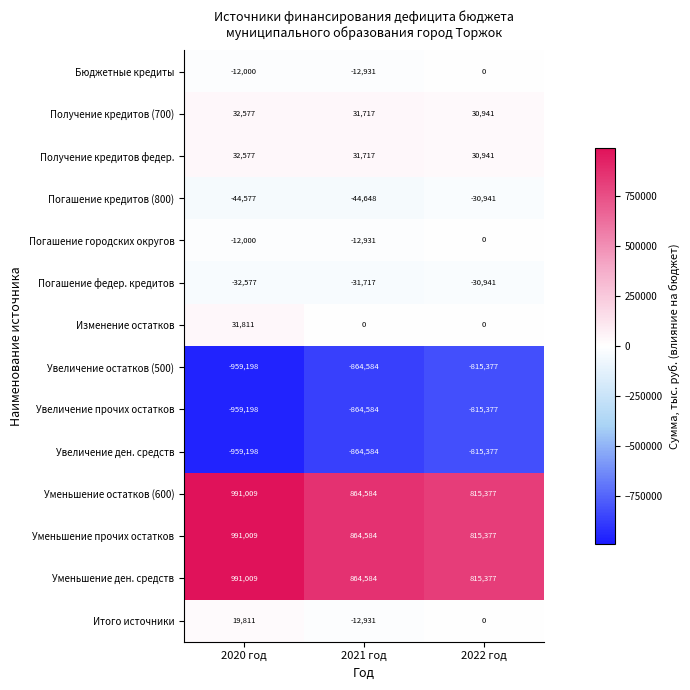

Where is Получение кредитов (700) nearest to the value 31759?

2021 год